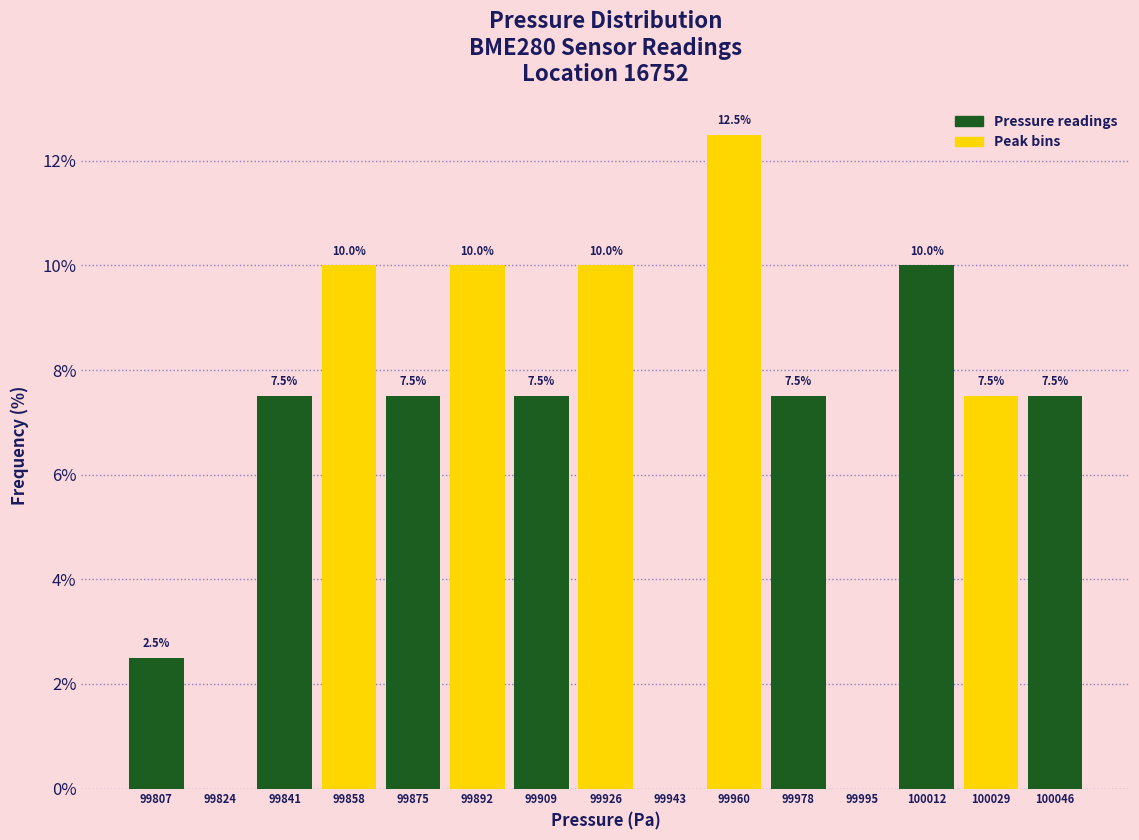

Which range on the x-axis has the tallest bar?

99952 to 99970